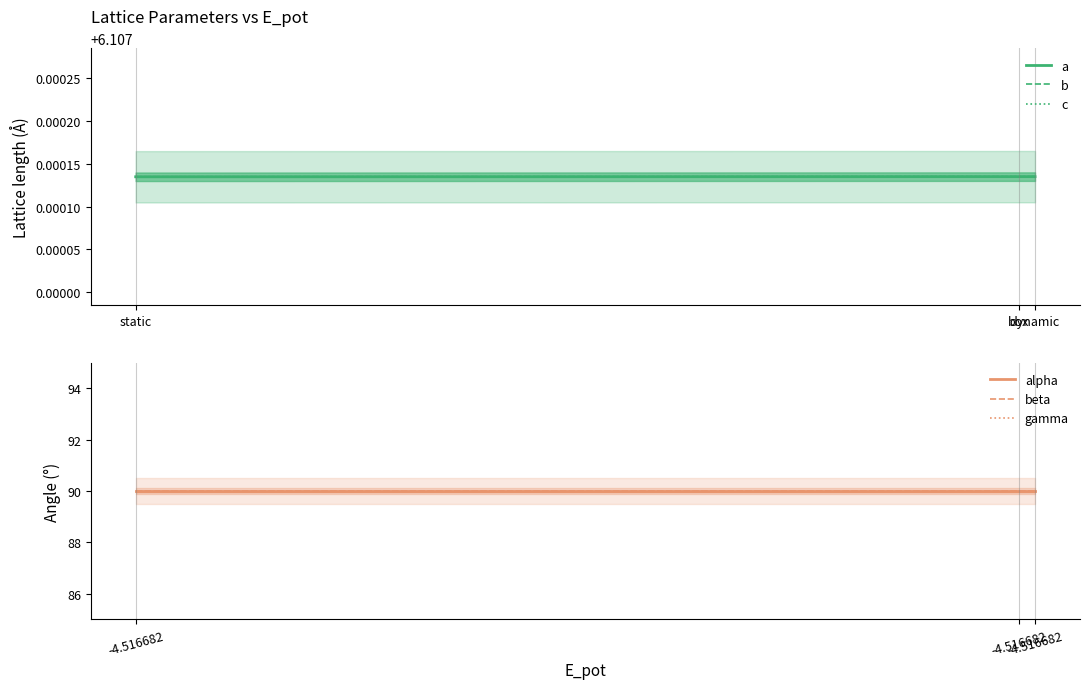

List the series in order of their peak value, lowest first.

a, b, c, alpha, beta, gamma